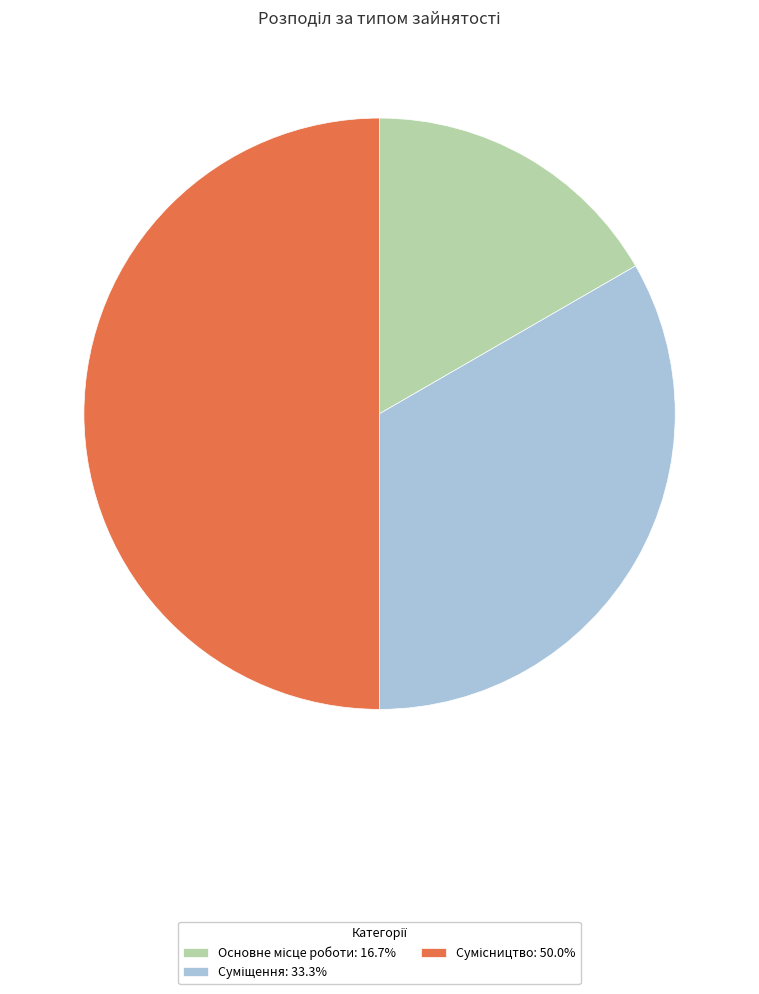

Which has a higher value, Суміщення or Сумісництво?

Сумісництво